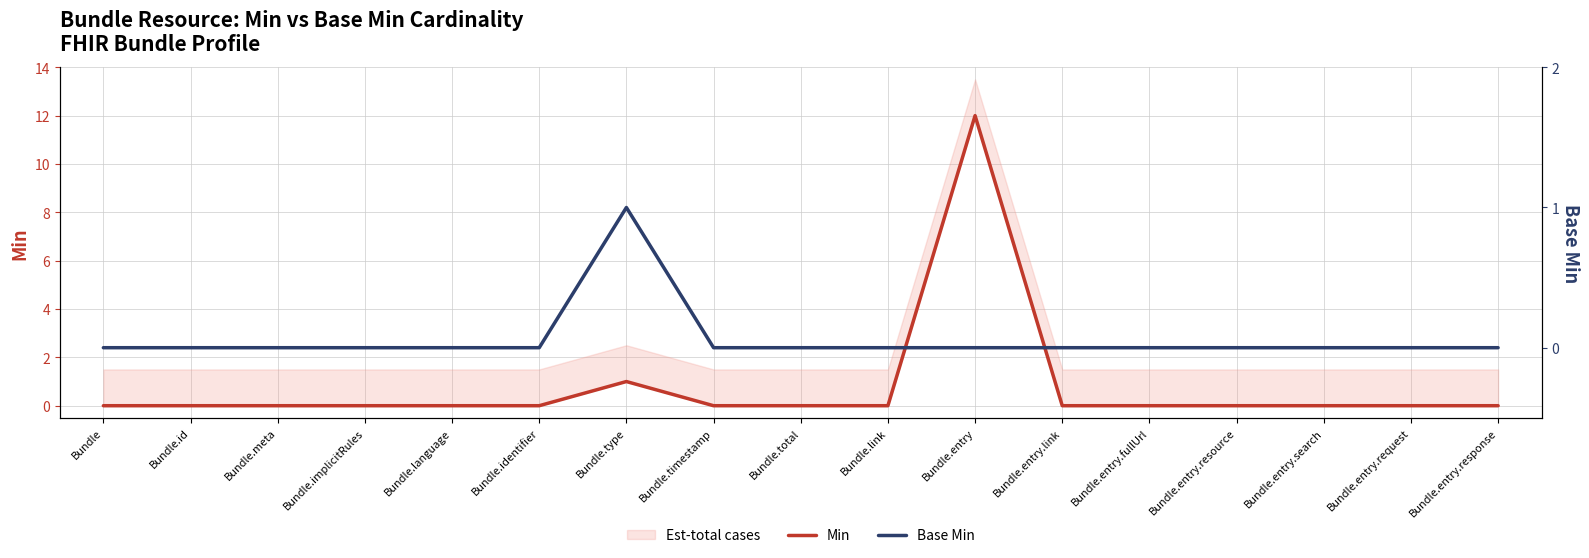

What position from the right is Bundle.entry.response?

1